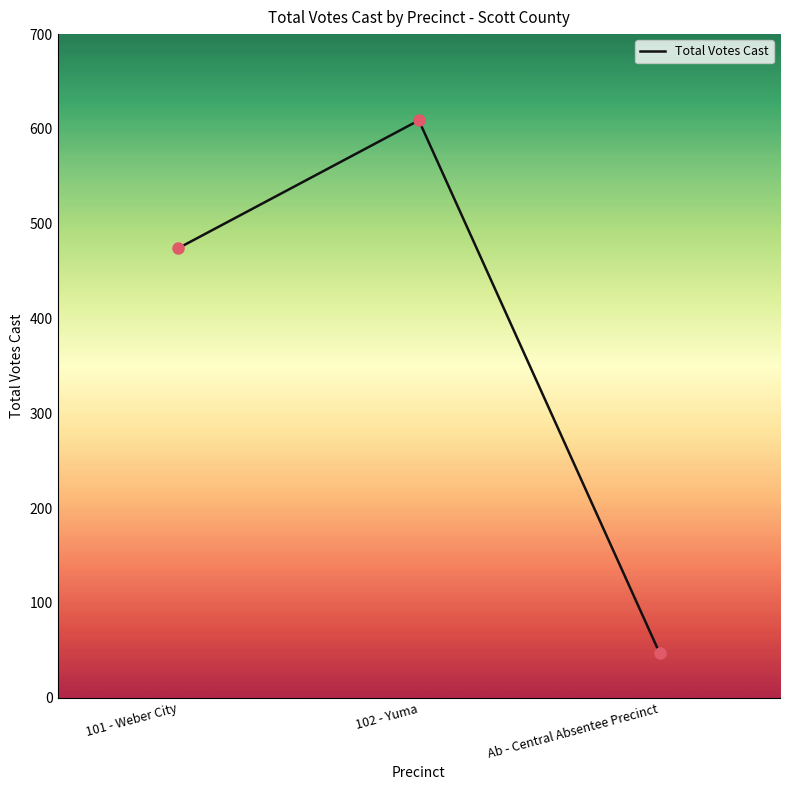

What is the change in value from 101 - Weber City to 102 - Yuma?

+135